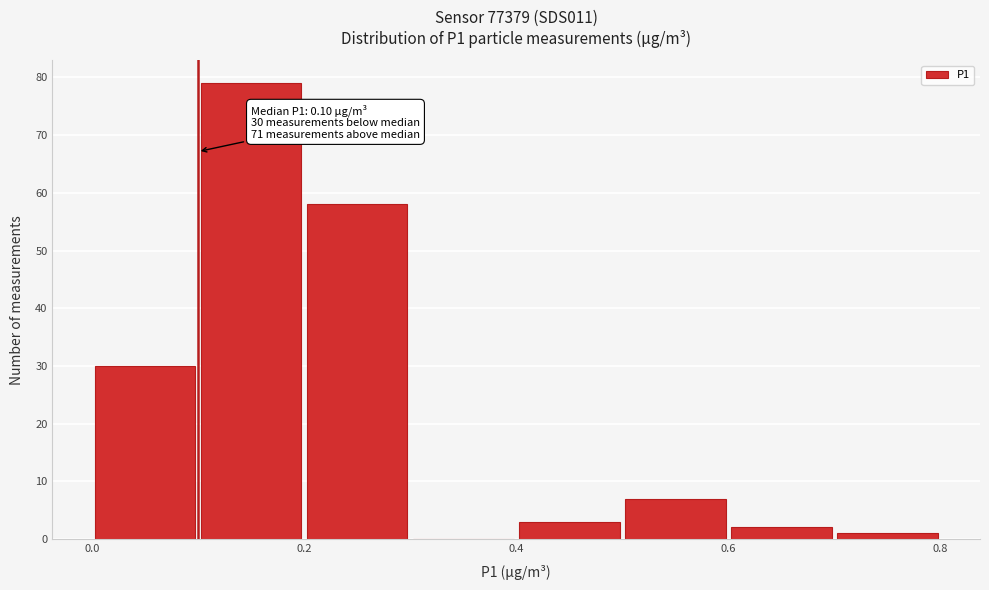

Over which range of the x-axis is the bar tallest?

0.1 to 0.2